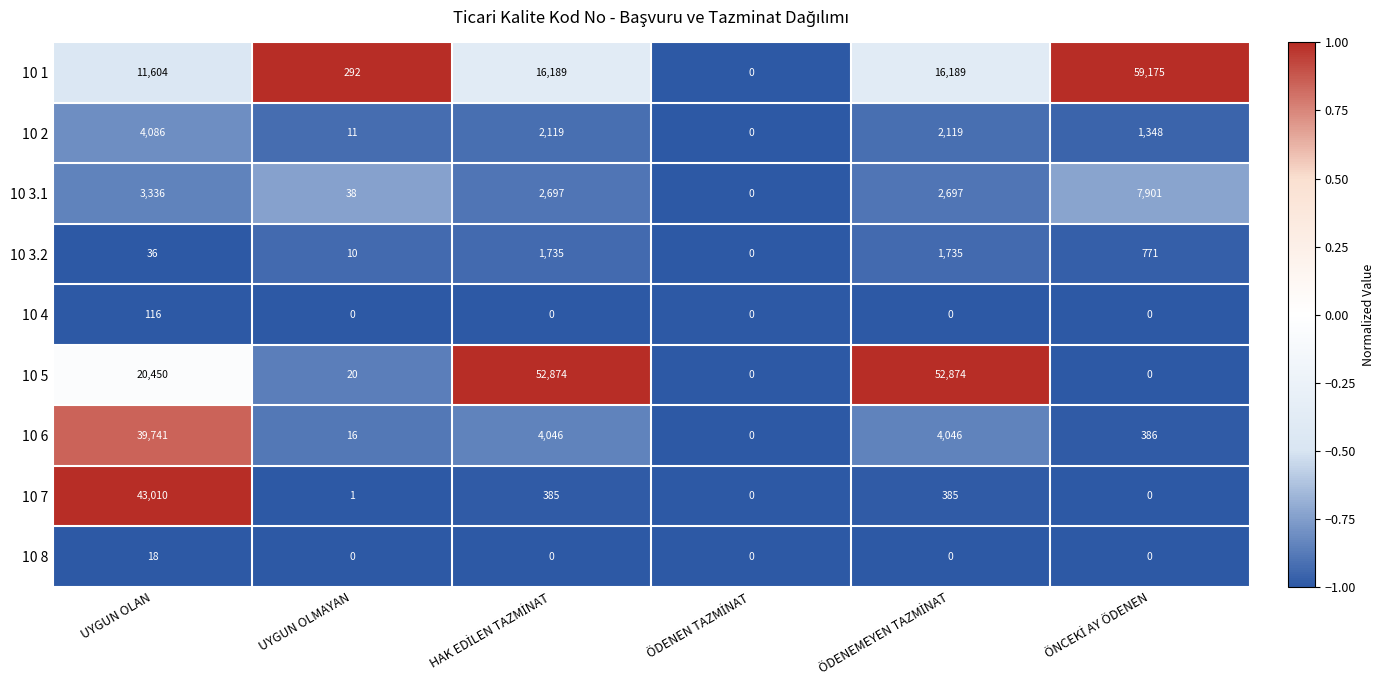

The 10 2 series shows 18 at UYGUN OLMAYAN. True or false?

False